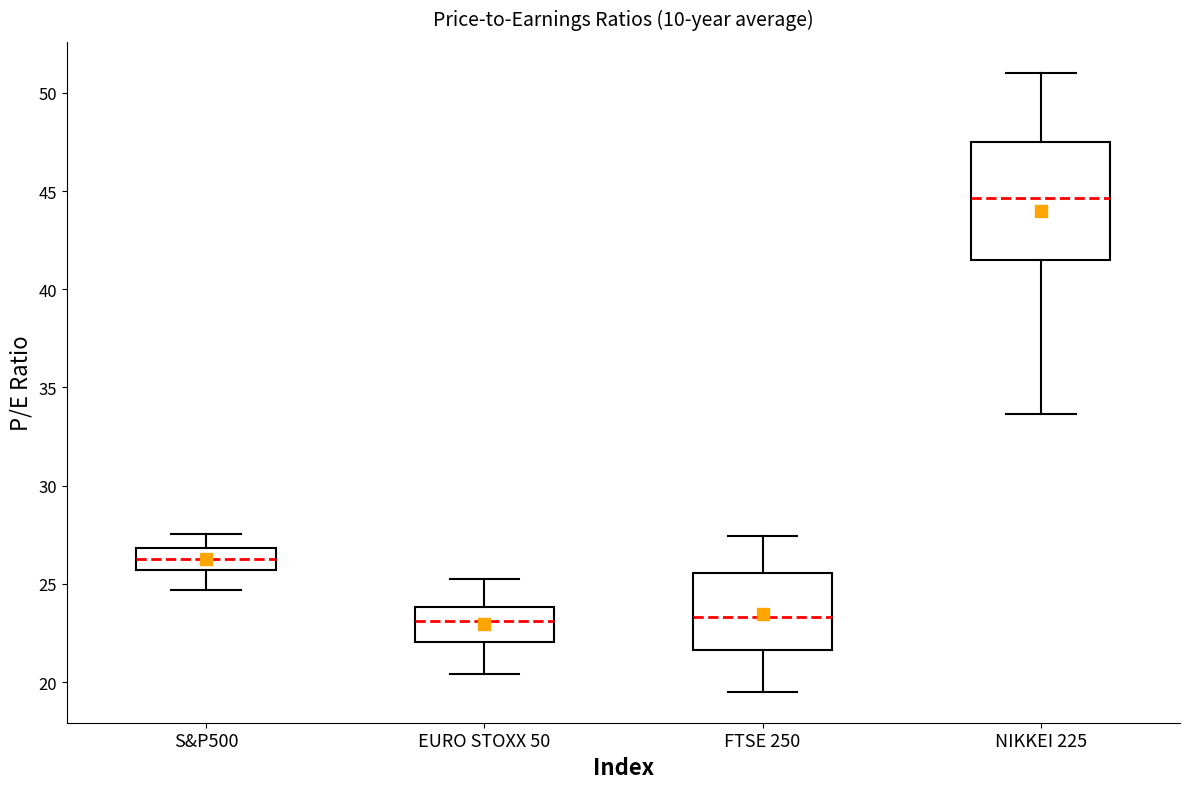

Where does the lower whisker of the box for S&P500 end on the y-axis? The values are not printed on the chart, so give them approximately, as read against the axis.

24.5